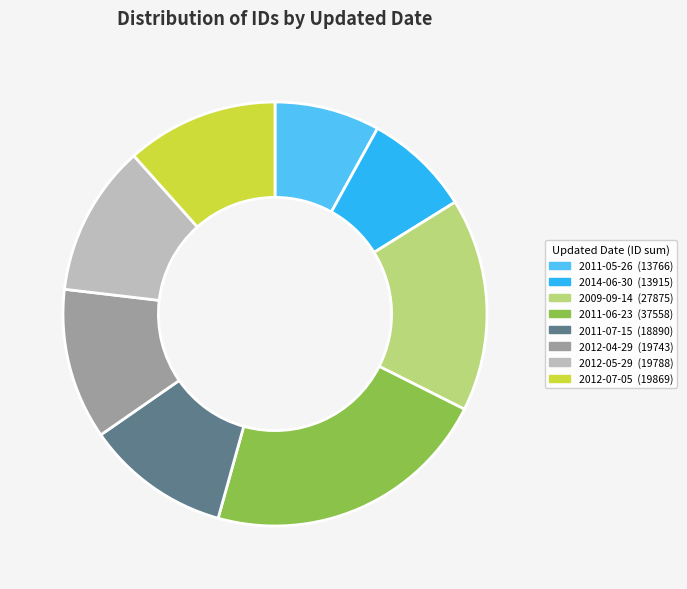

Is there any slice that represents more than half of the pie?

No